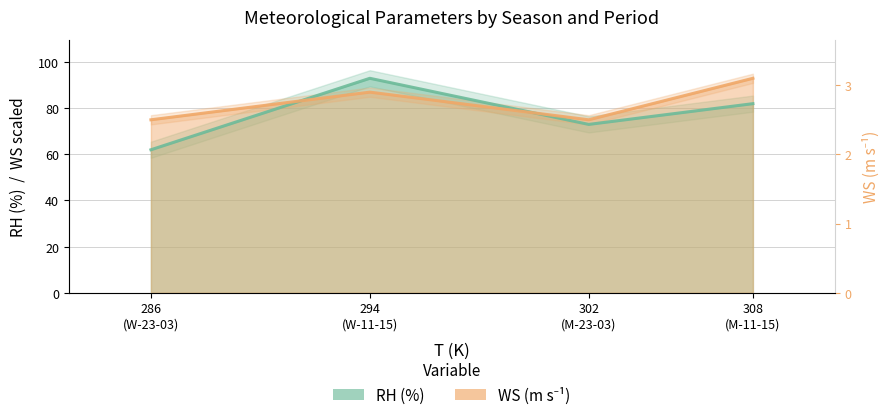

Reading right to left, what are all the values shown in this chart?

82	73	93	62